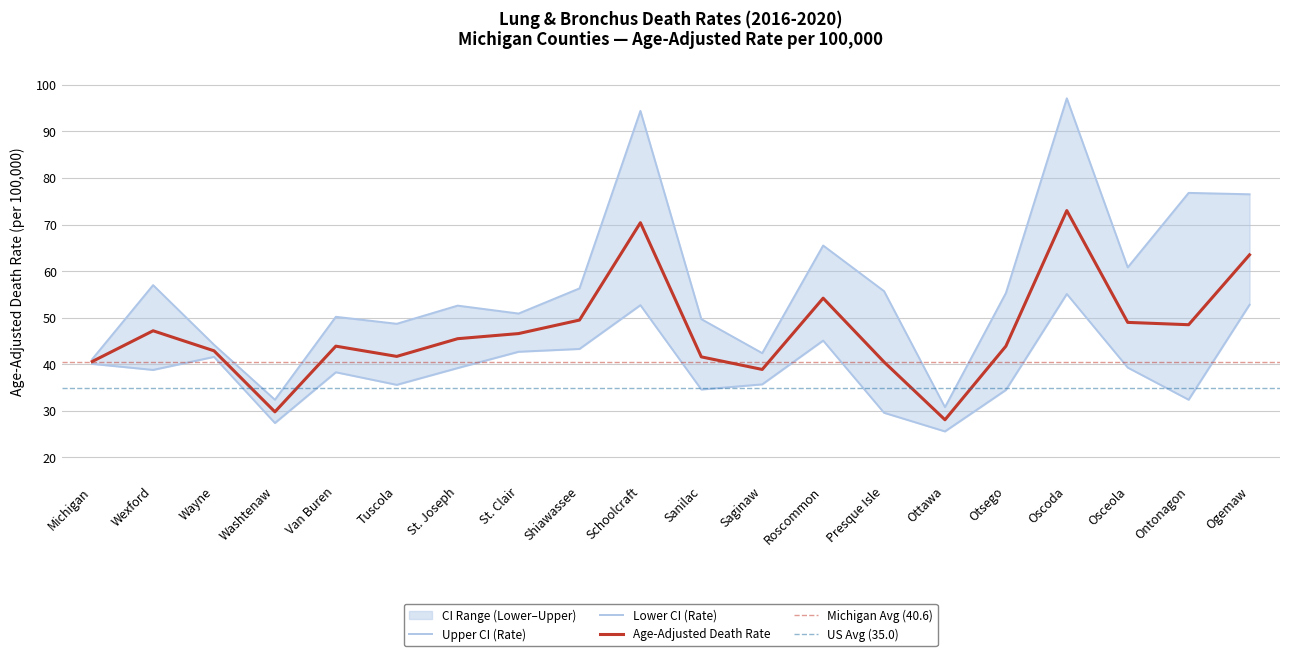

Which series has the largest total across all categories?

Upper CI (Rate)